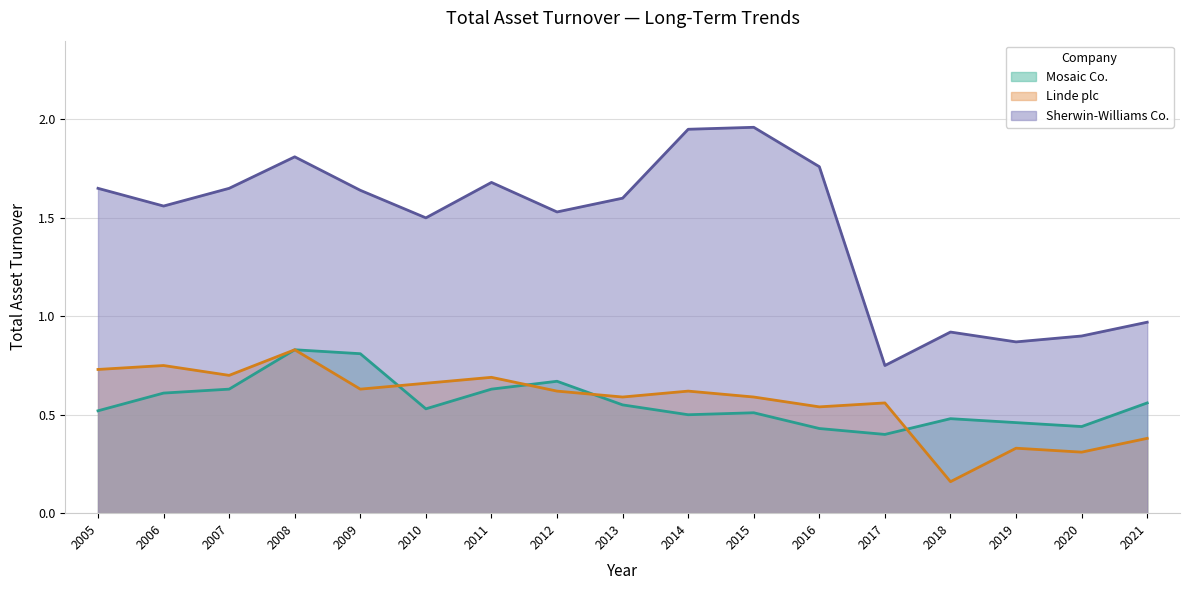

What is the average value of the Sherwin-Williams Co. series?

1.5